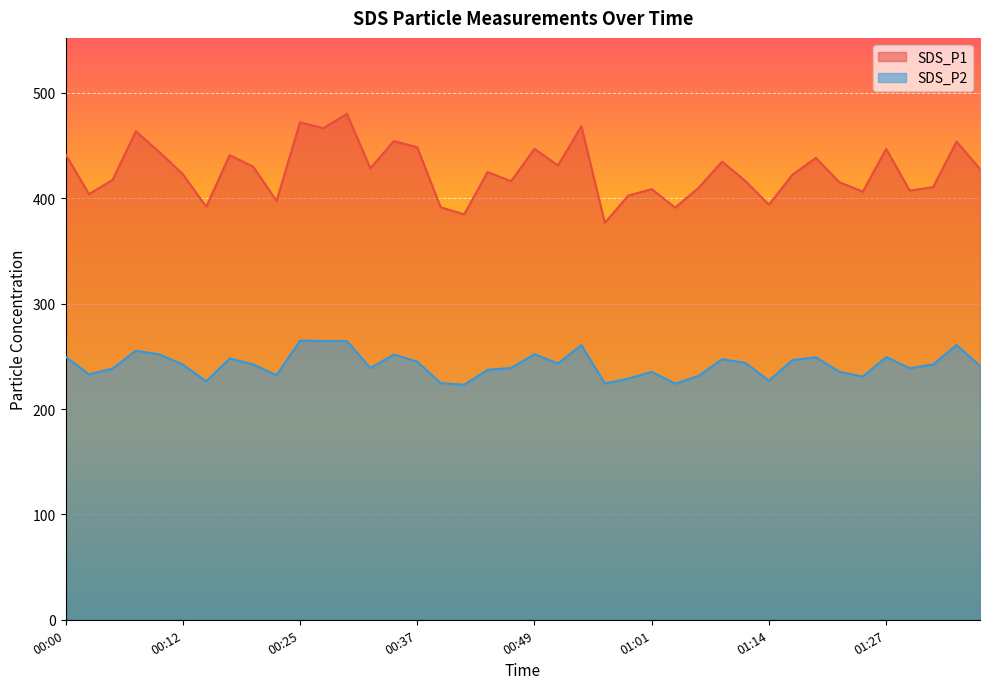

At which label does SDS_P2 first exceed 242?

00:00